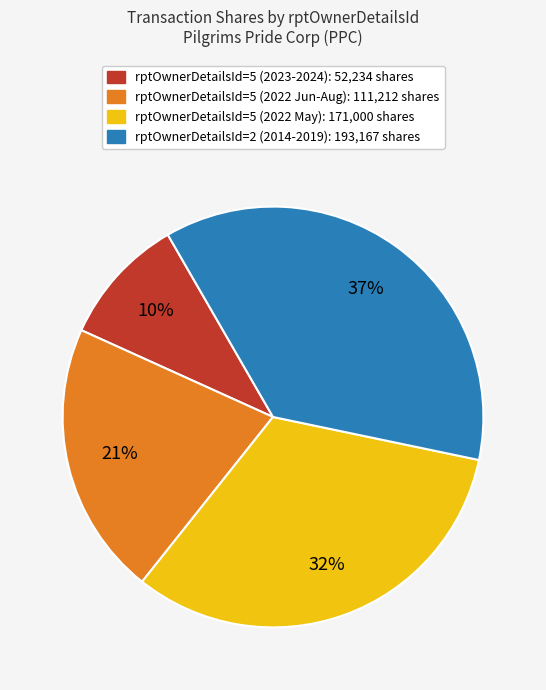

How many slices are in this pie chart?

4